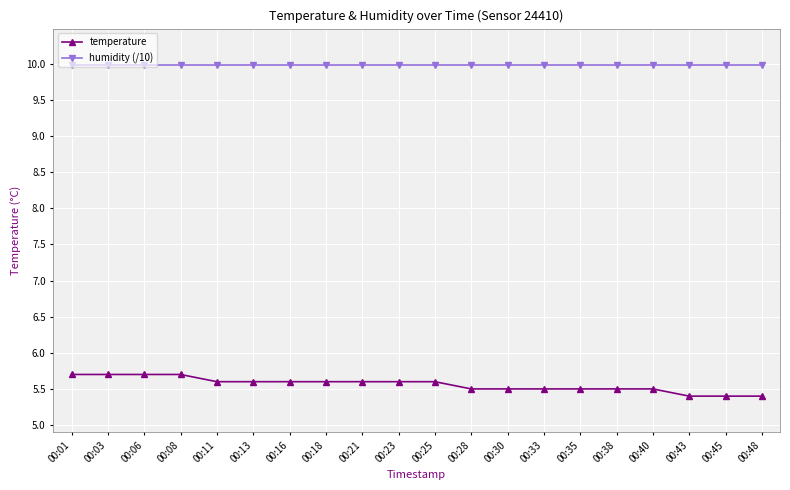

Which series has the largest total across all categories?

humidity (/10)